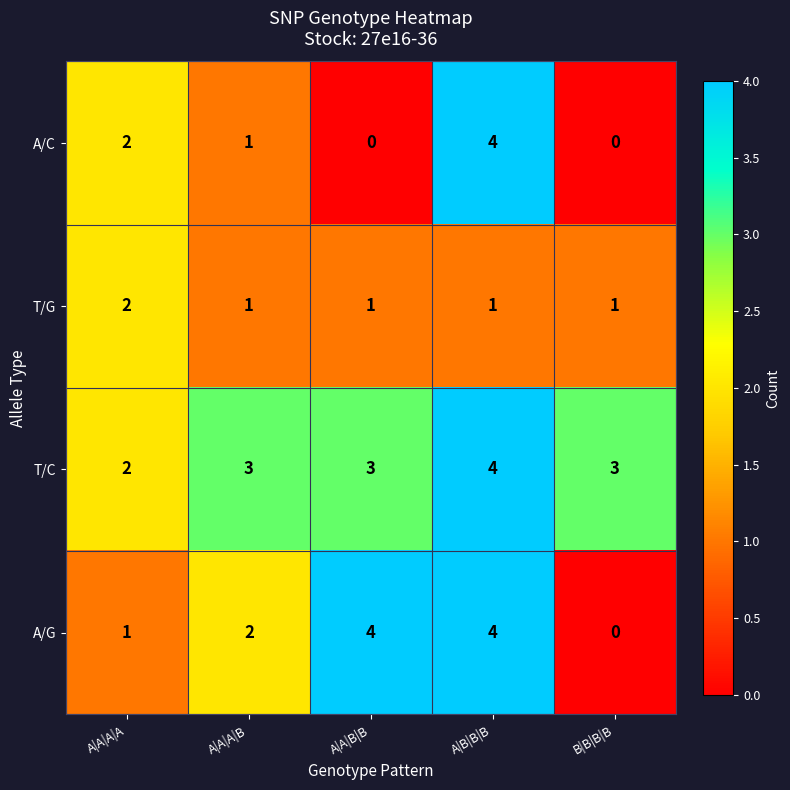

What is the difference between the maximum and second lowest values in the A/C series?

4